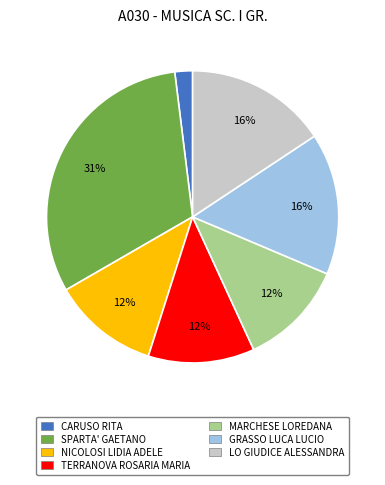

Do TERRANOVA ROSARIA MARIA and LO GIUDICE ALESSANDRA together represent more than half of the pie?

No